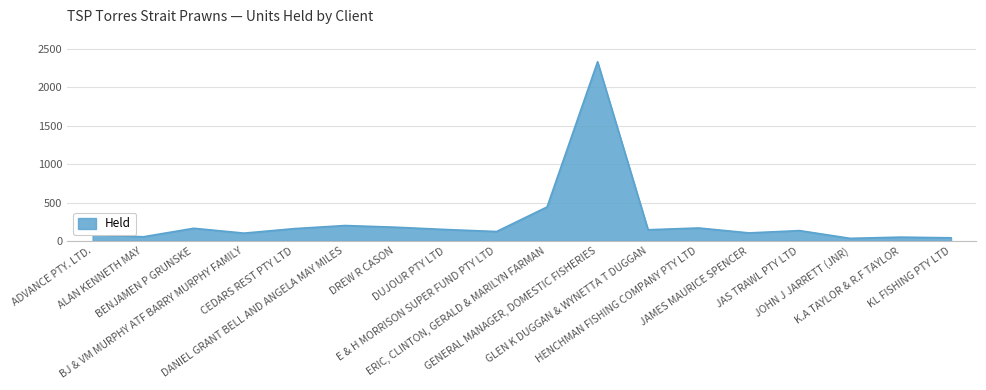

What is the smallest value displayed?

34